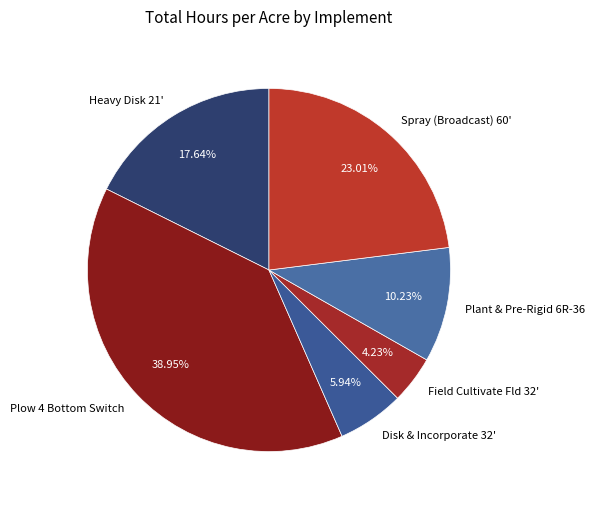

What percentage do Plant & Pre-Rigid 6R-36 and Spray (Broadcast) 60' together represent?

33.2%